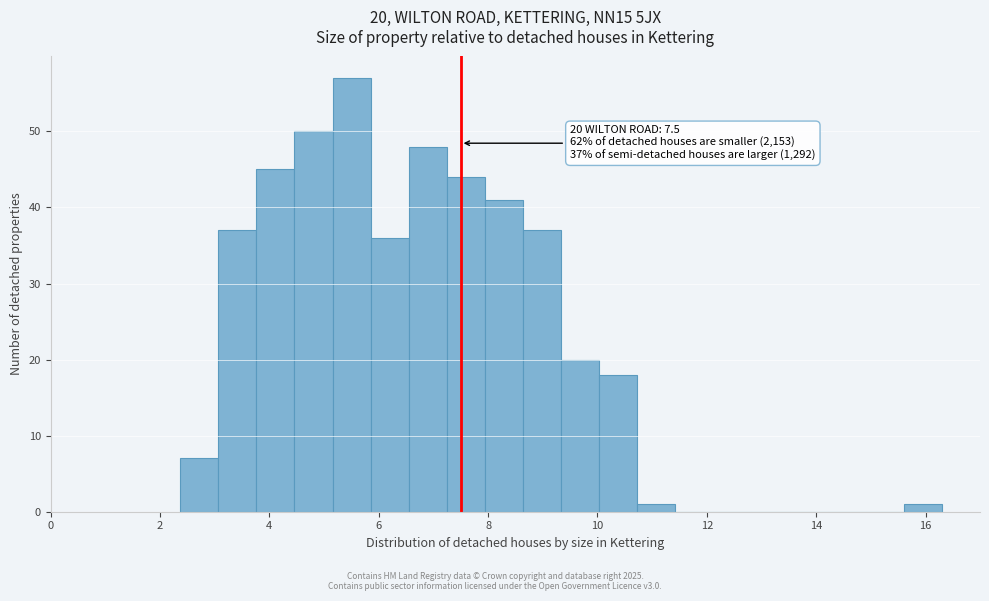

Around what value on the x-axis is the tallest bar? Give the approximate position of its centre, as read against the axis.

5.6